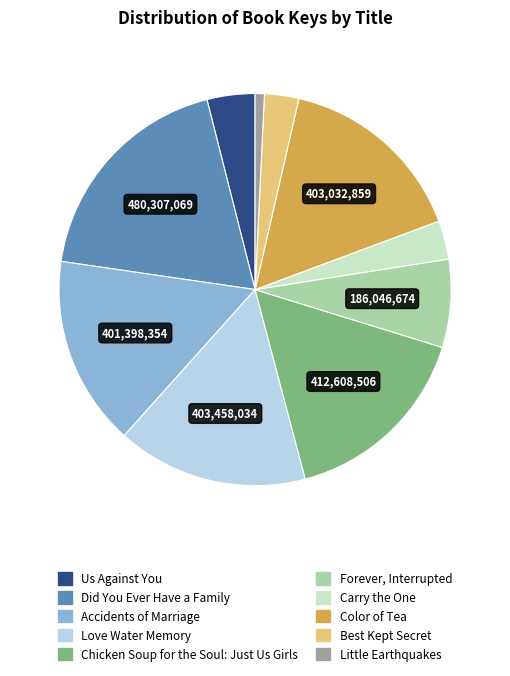

Which has a higher value, Did You Ever Have a Family or Accidents of Marriage?

Did You Ever Have a Family